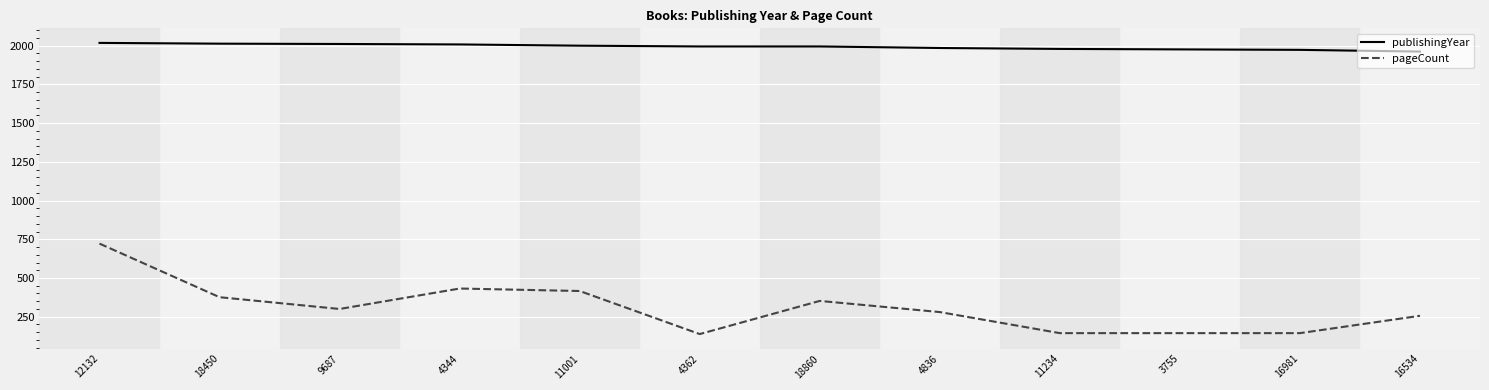

Is it true that publishingYear equals 2011 at 9687?

True